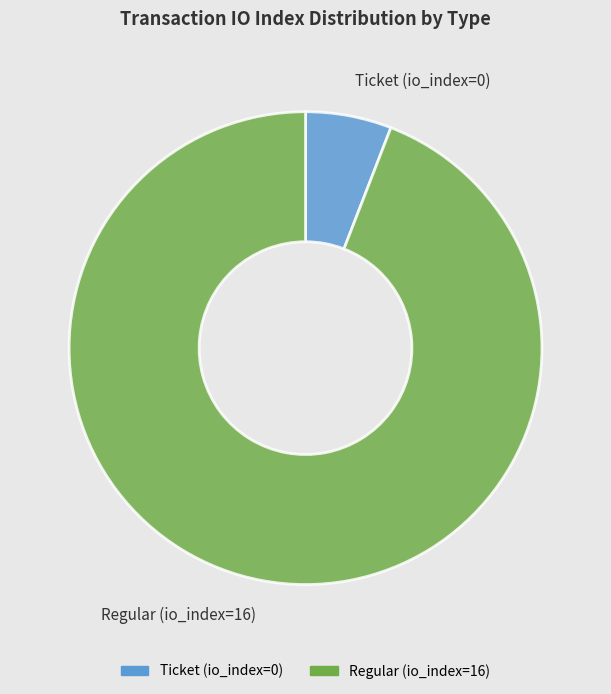

True or false: Regular (io_index=16) accounts for 94% of the total.

True